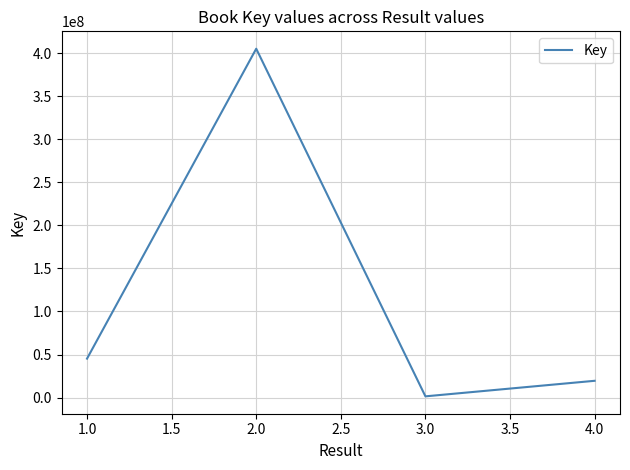

What is the greatest value displayed?

404999352